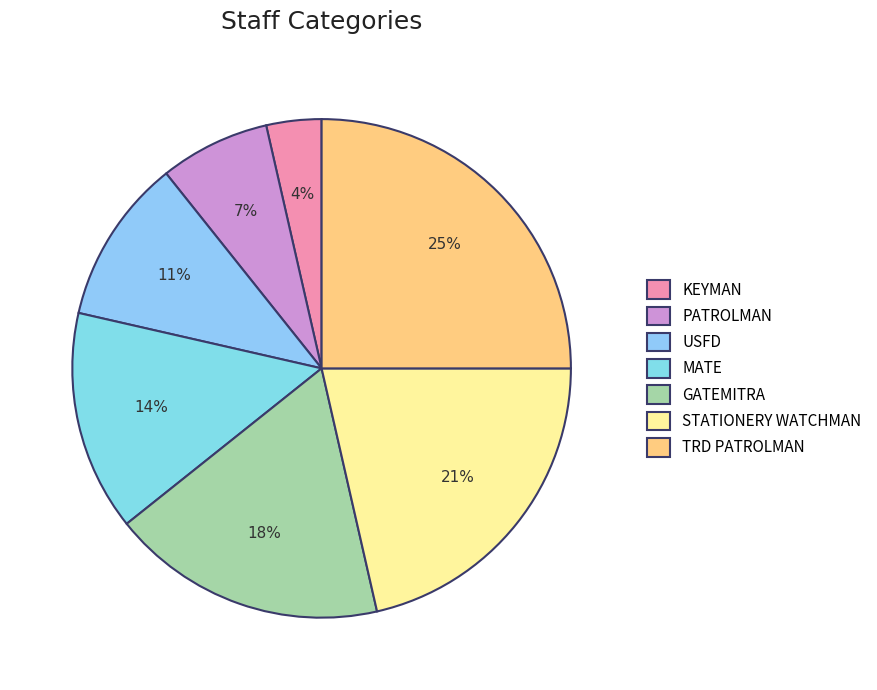

How much of the chart is everything except MATE?

85.7%